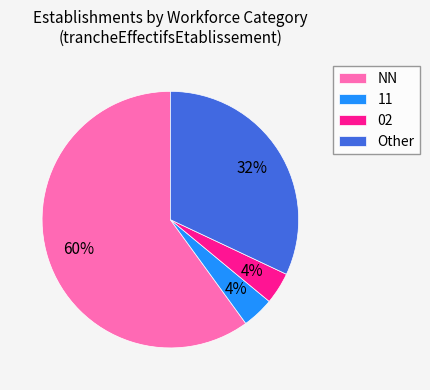

What percentage is the 11 slice, to the nearest percent?

4%